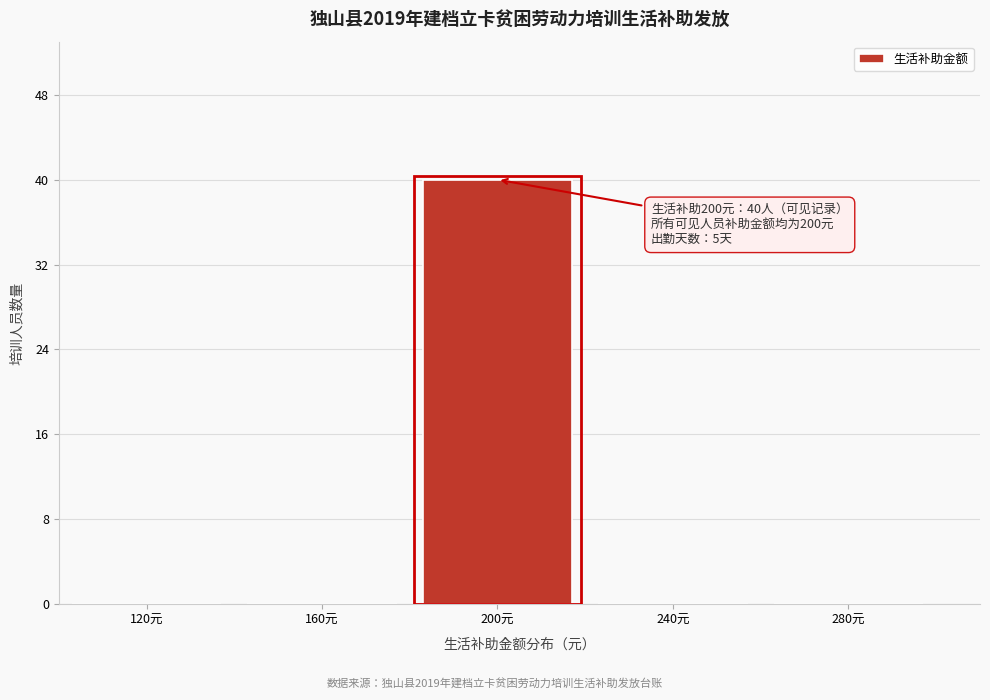

Reading left to right, transcribe all the data shown in this chart.

120元=0	160元=0	200元=40	240元=0	280元=0